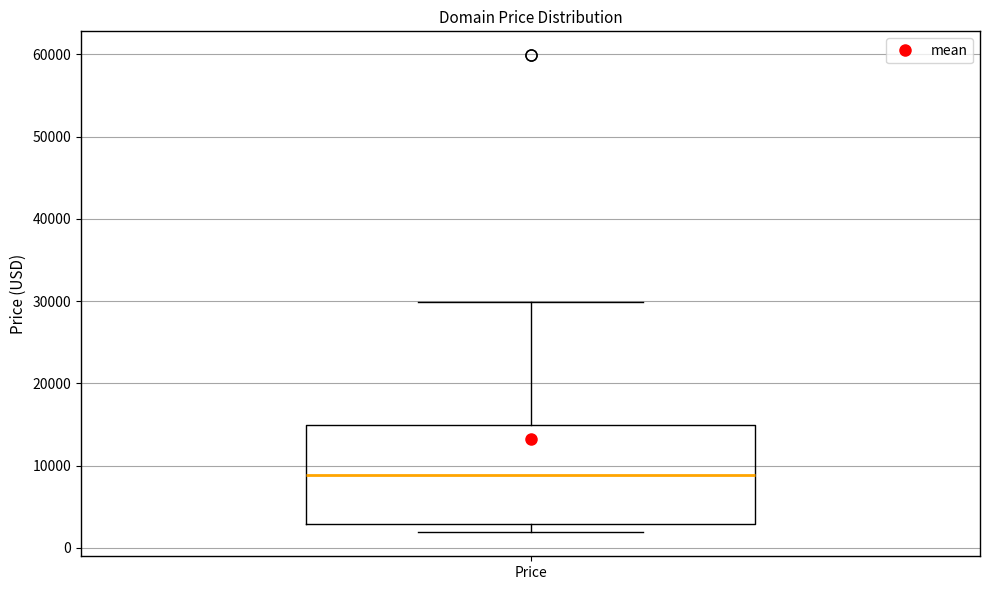

Read this box plot against the y-axis: the position of the median line, the range covered by the box, and the ends of both whiskers. The values are not printed on the chart, so give them approximately, as read against the axis.

median 9000, box 3000 to 15000, whiskers 2000 to 30000